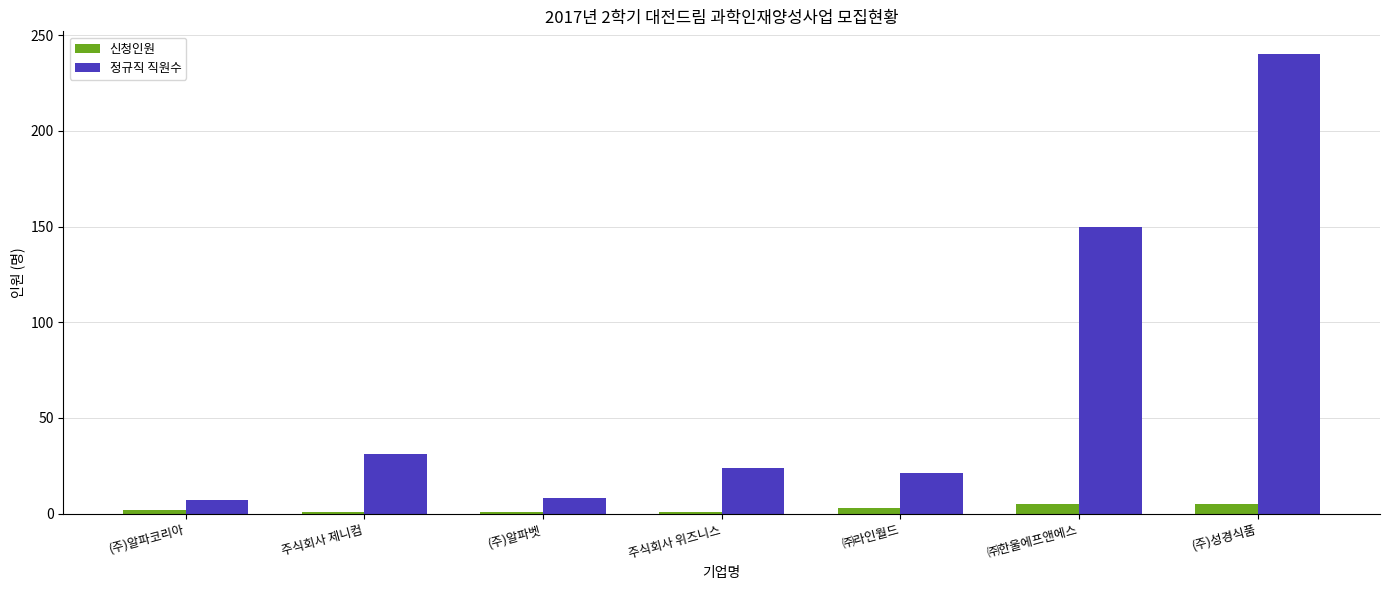

Which series has the largest range (max minus min)?

정규직 직원수